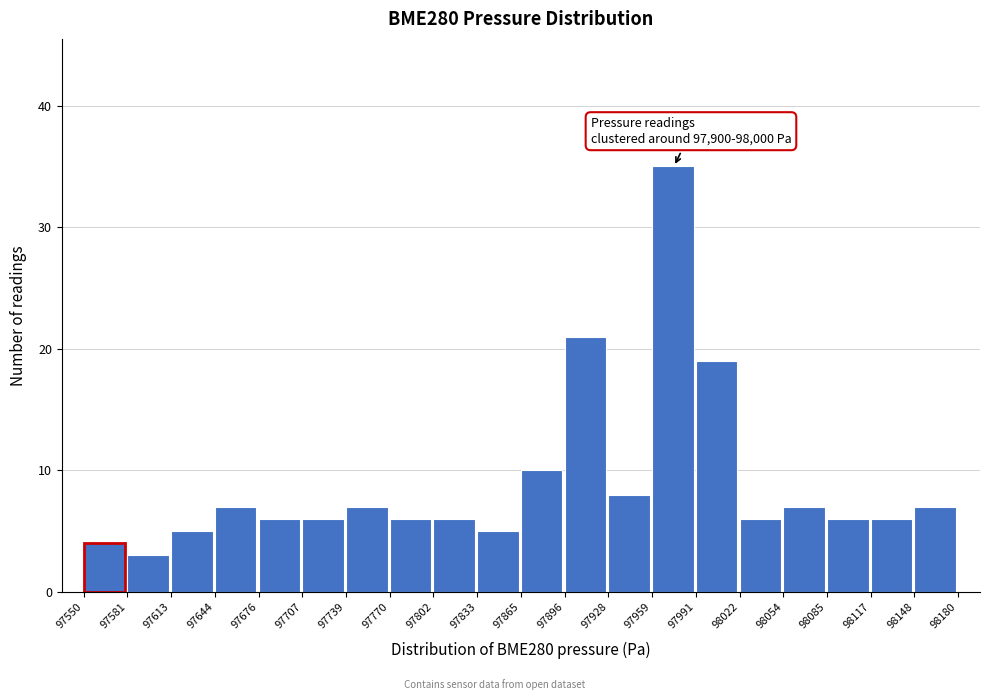

Which range on the x-axis has the tallest bar?

97959 to 97991